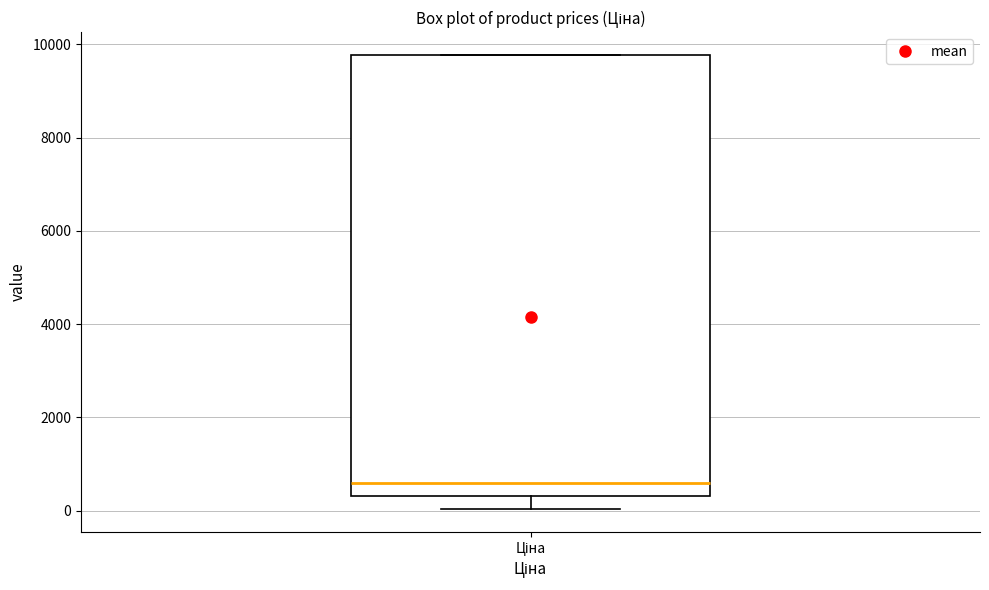

Read this box plot against the y-axis: the position of the median line, the range covered by the box, and the ends of both whiskers. The values are not printed on the chart, so give them approximately, as read against the axis.

median 600, box 400 to 9800, whiskers 0 to 9800